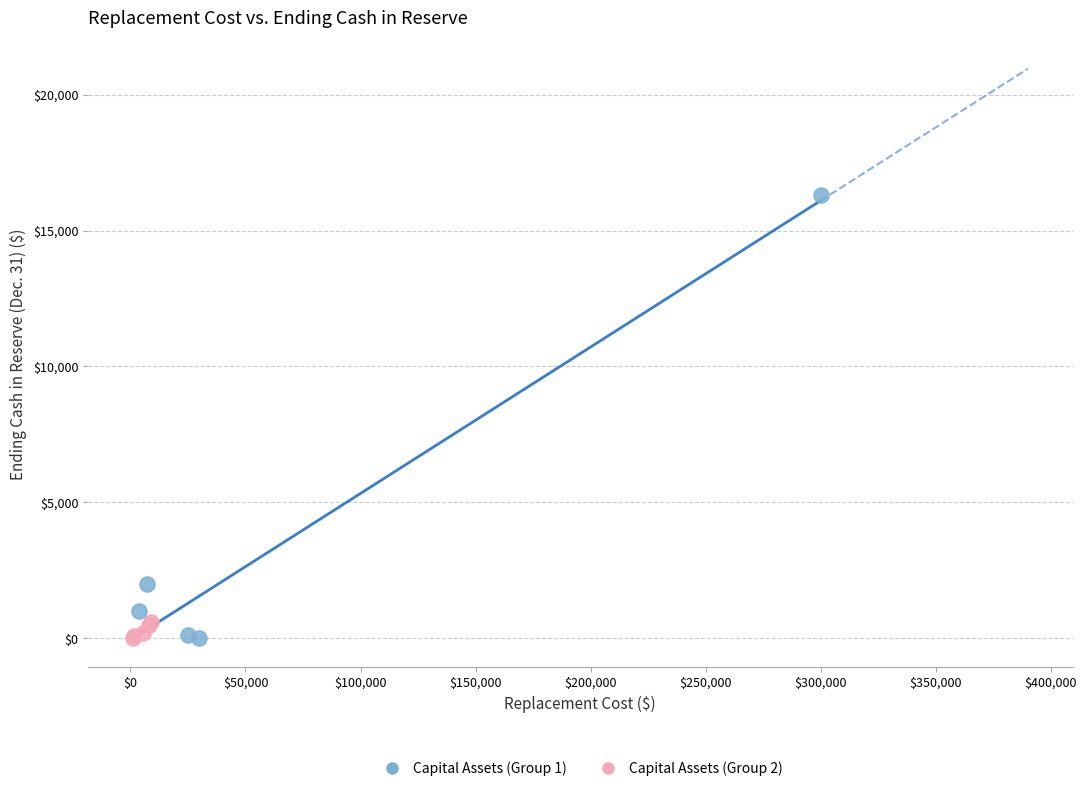

Which series has the widest spread of Y values?

Capital Assets (Group 1)